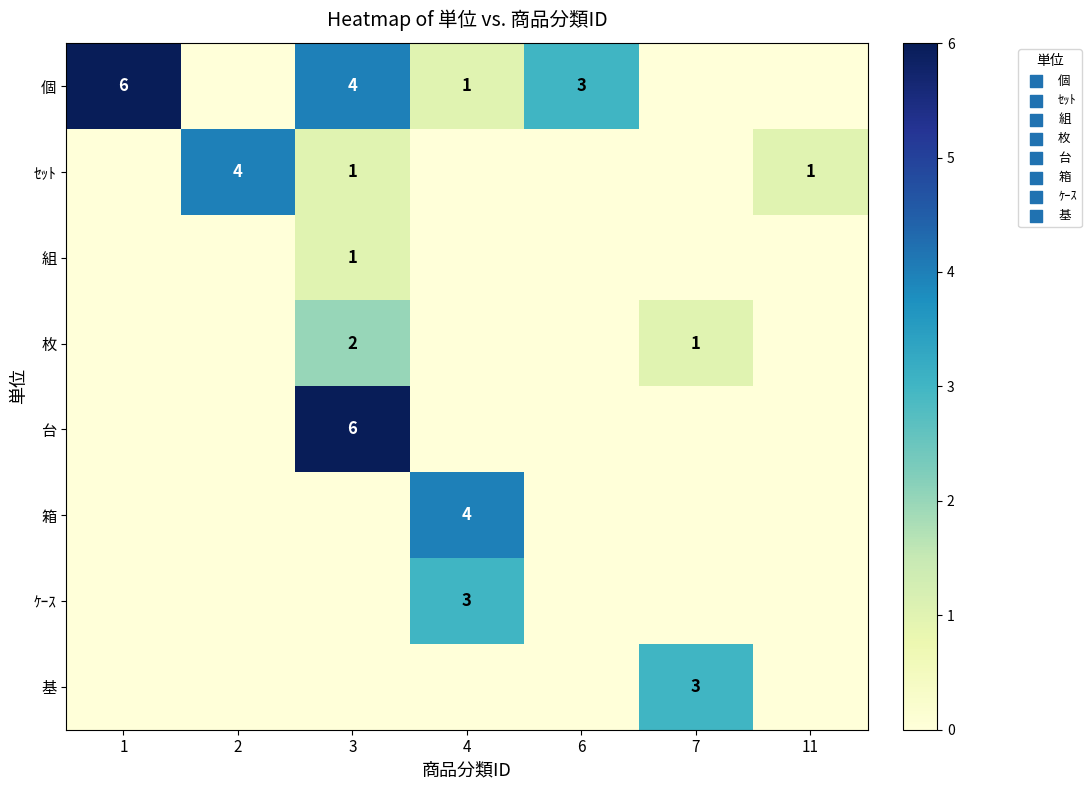

List the series in order of their peak value, highest first.

row_0, row_4, row_1, row_5, row_6, row_7, row_3, row_2